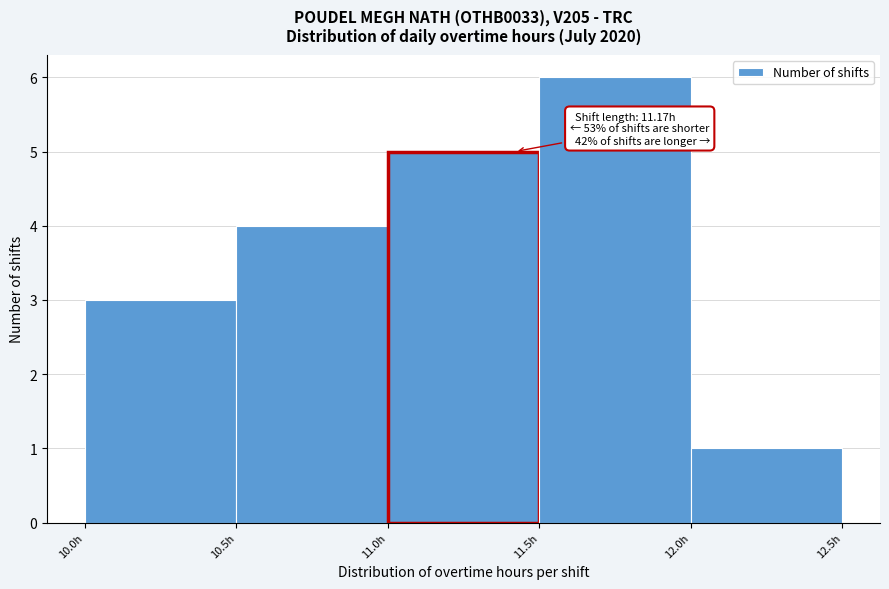

Which range on the x-axis has the tallest bar?

11.5 to 12.0